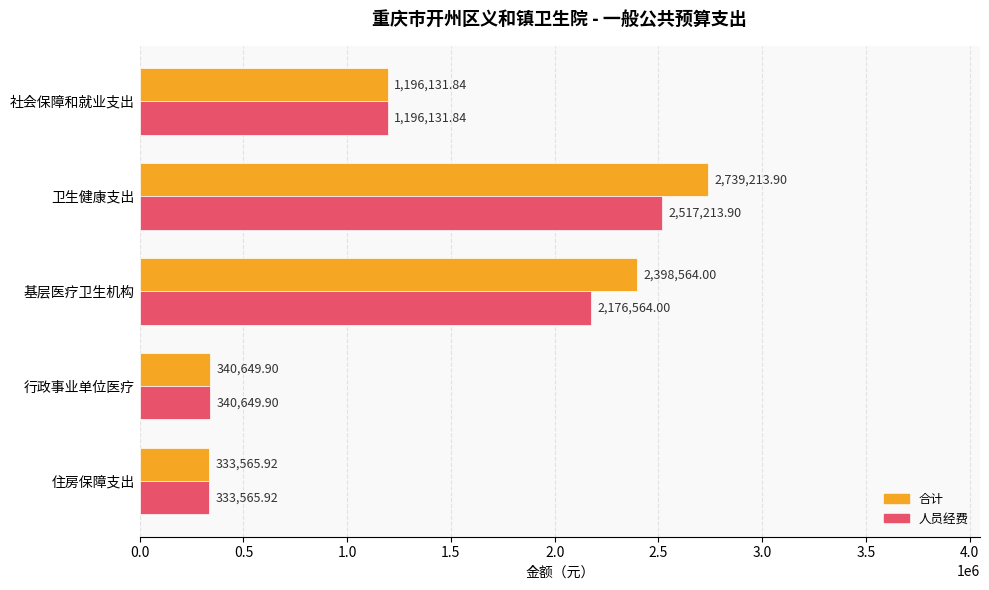

Which category has the highest value across all series?

卫生健康支出